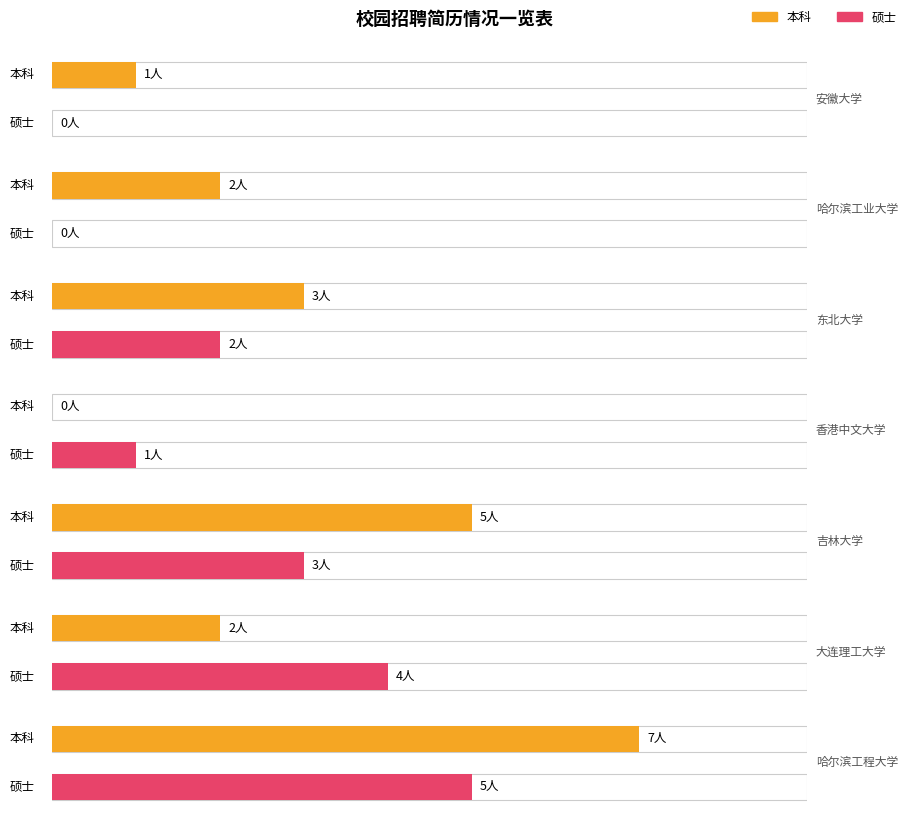

Does the chart contain stacked bars?

No